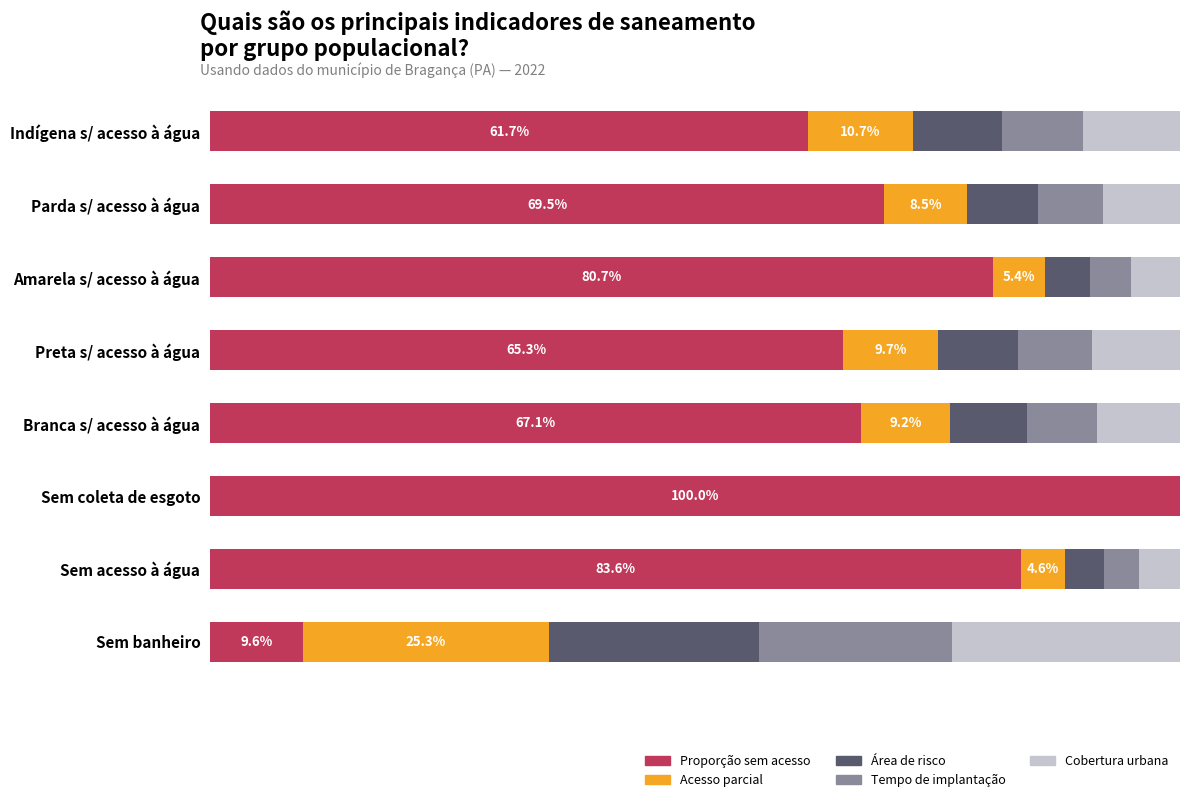

What is the average value of the Cobertura urbana series?

0.1